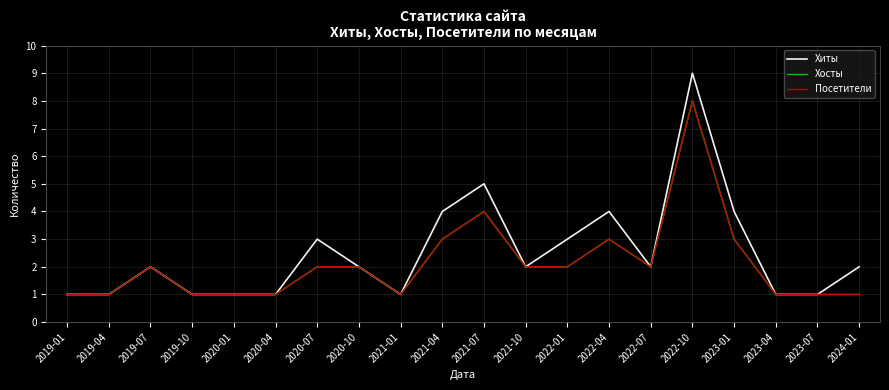

What is the sum of all Посетители values?

42